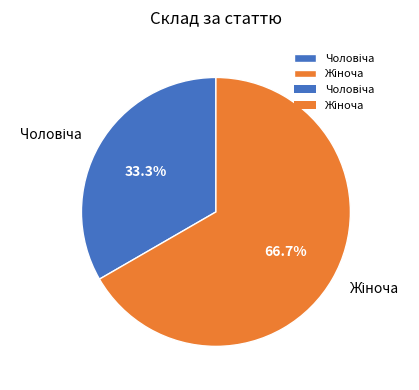

Is there a majority slice in this chart?

Yes